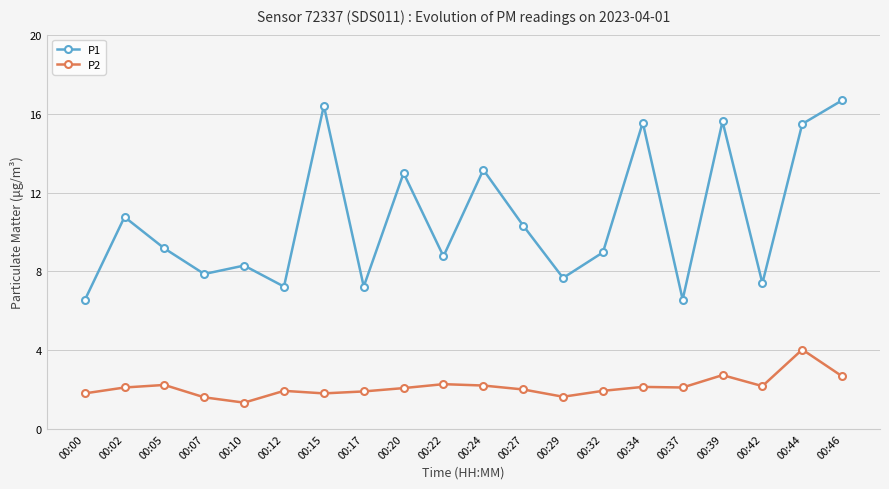

What is the value of the P2 point at the 7th from the left?

1.8